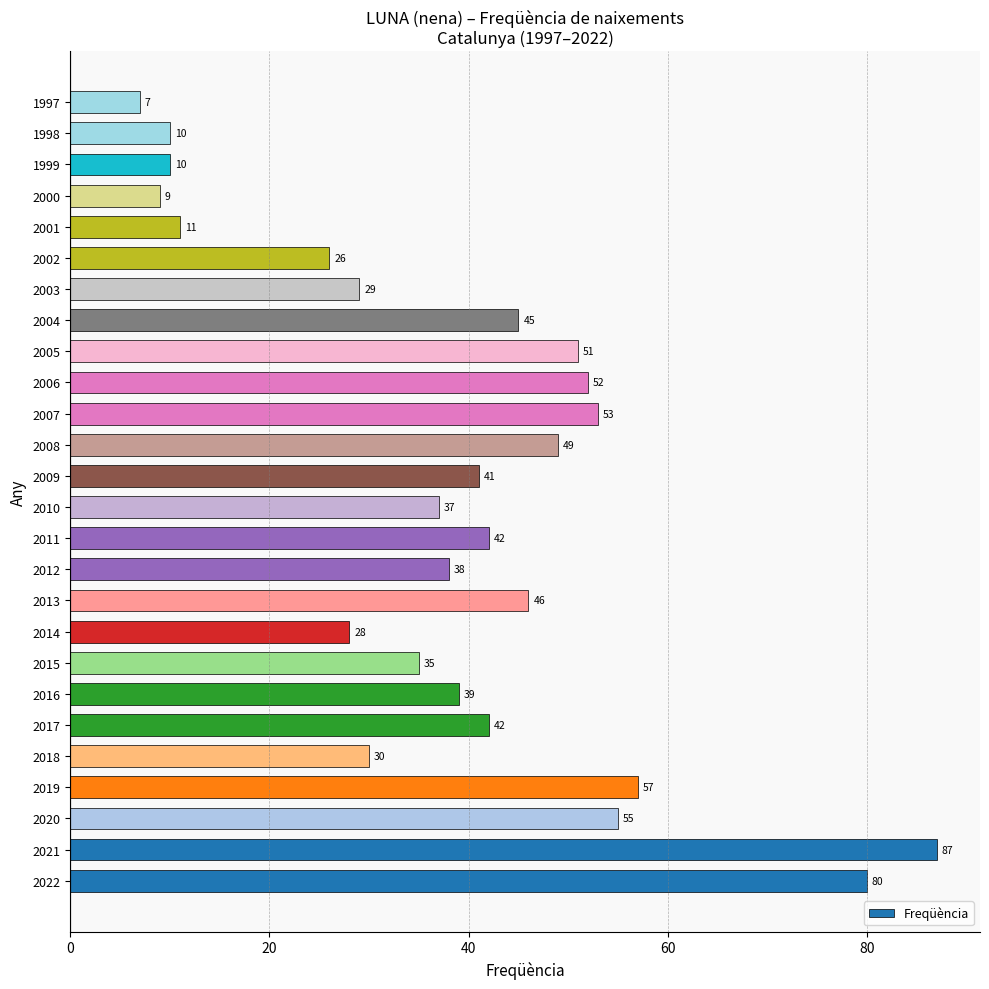

At which category does the chart reach its minimum across all series?

1997